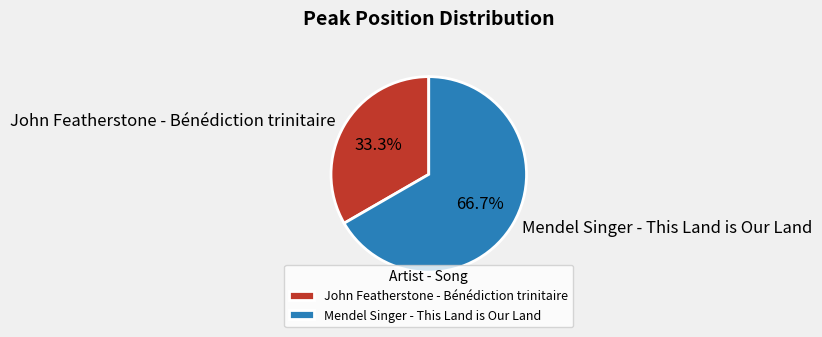

What percentage is NOT represented by John Featherstone - Bénédiction trinitaire?

66.7%